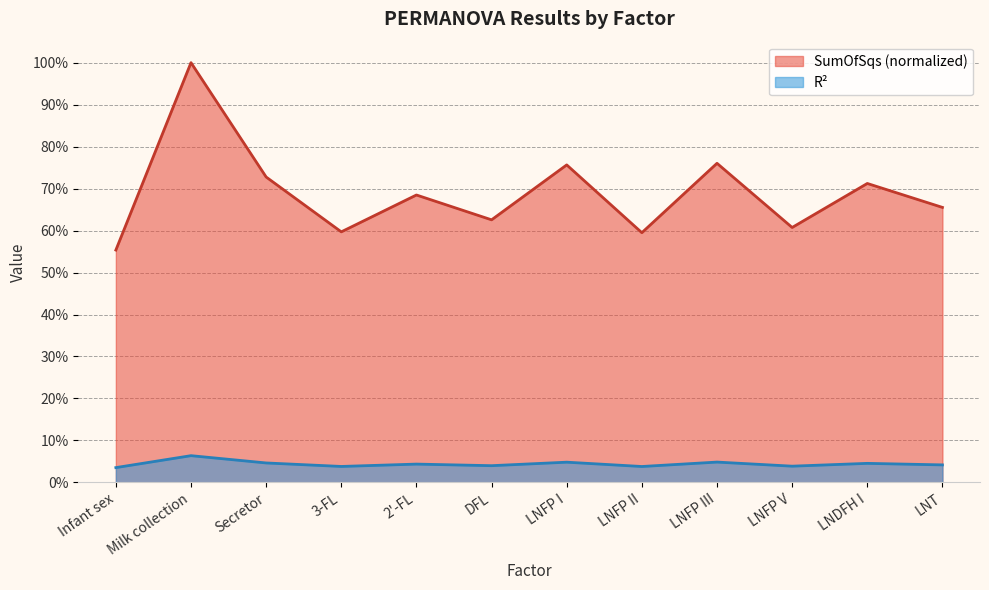

Rank the series by their maximum value, from lowest to highest.

R², SumOfSqs (normalized)